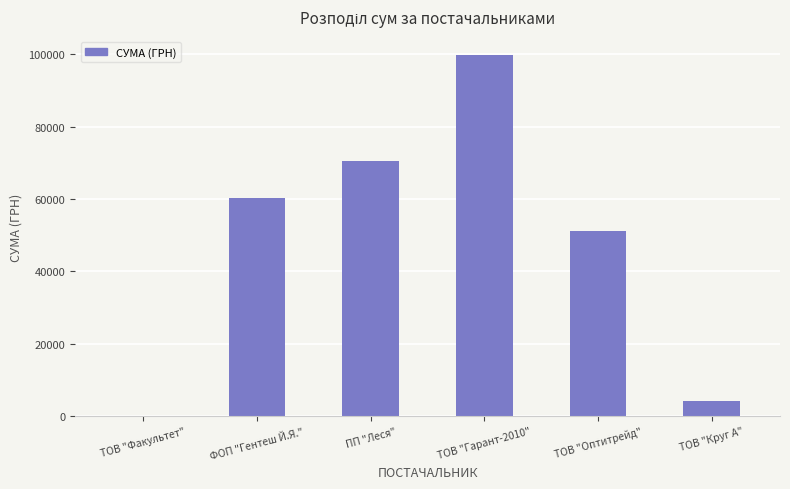

What is the change in value from ПП "Леся" to ТОВ "Гарант-2010"?

+29369.8